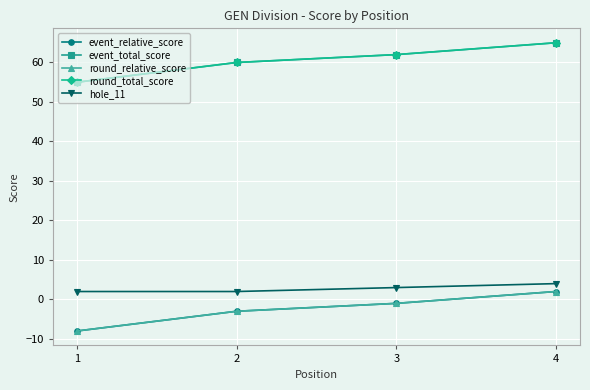

What is the approximate value of event_total_score at 1, to the nearest 5?

55